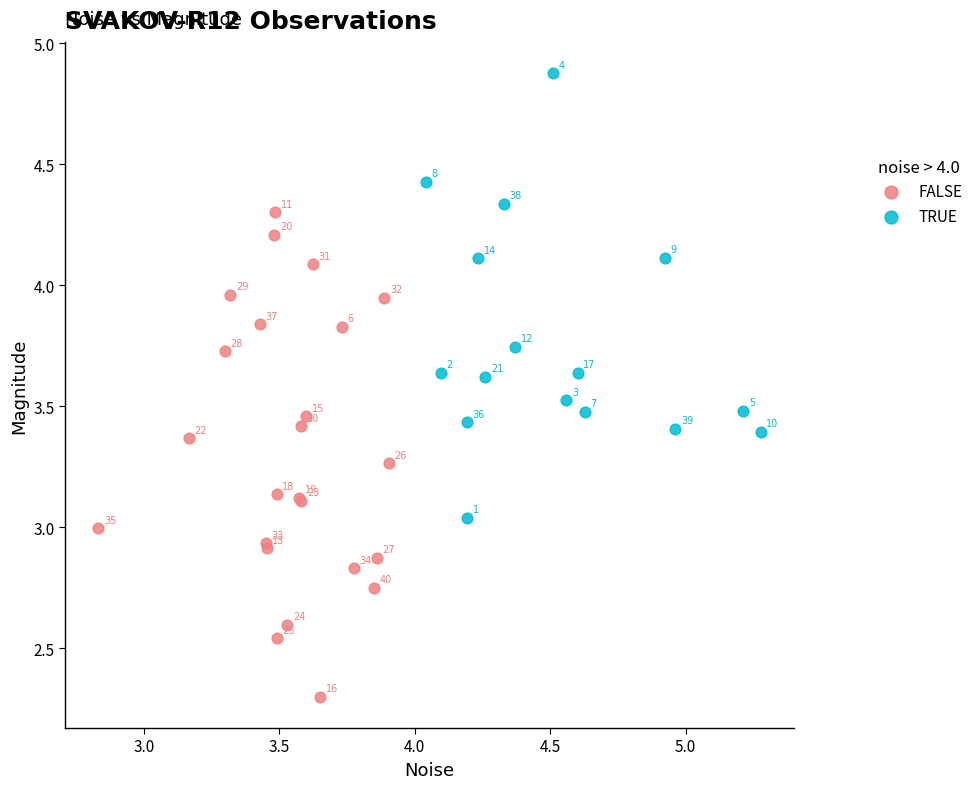

Which series contains the highest Y value?

TRUE